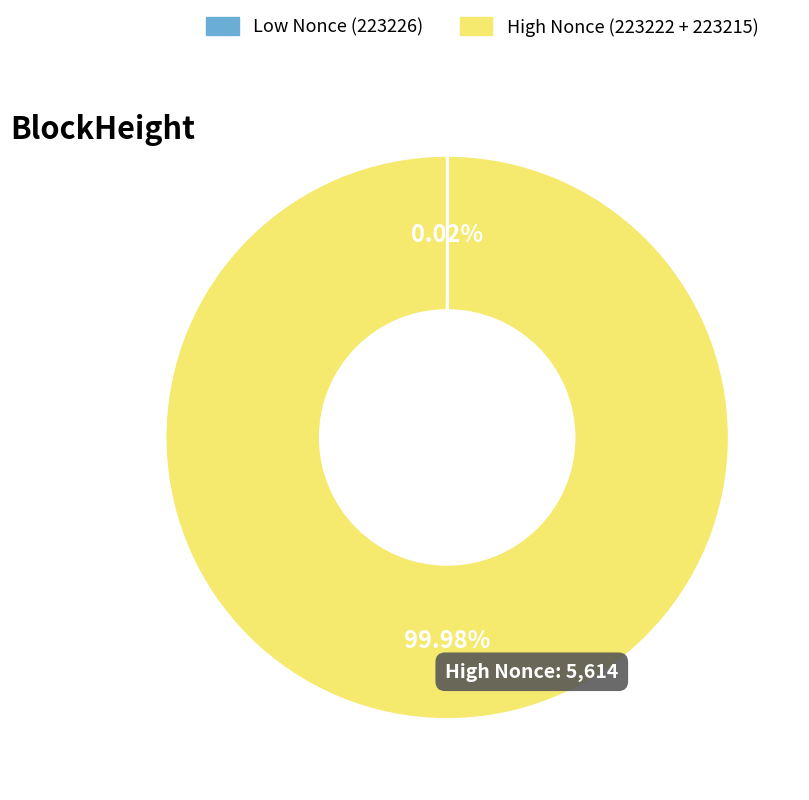

Which slice represents more than half of the pie?

High Nonce (223222 + 223215)